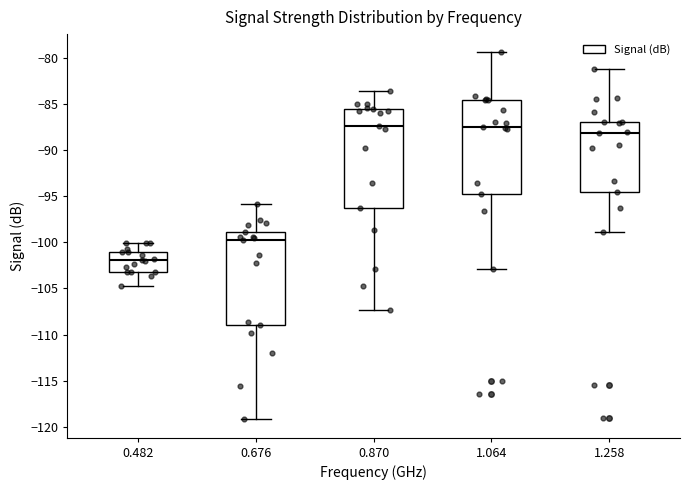

Where is the lower edge of the box at x = 0.676 on the y-axis? The values are not printed on the chart, so give them approximately, as read against the axis.

-109.0